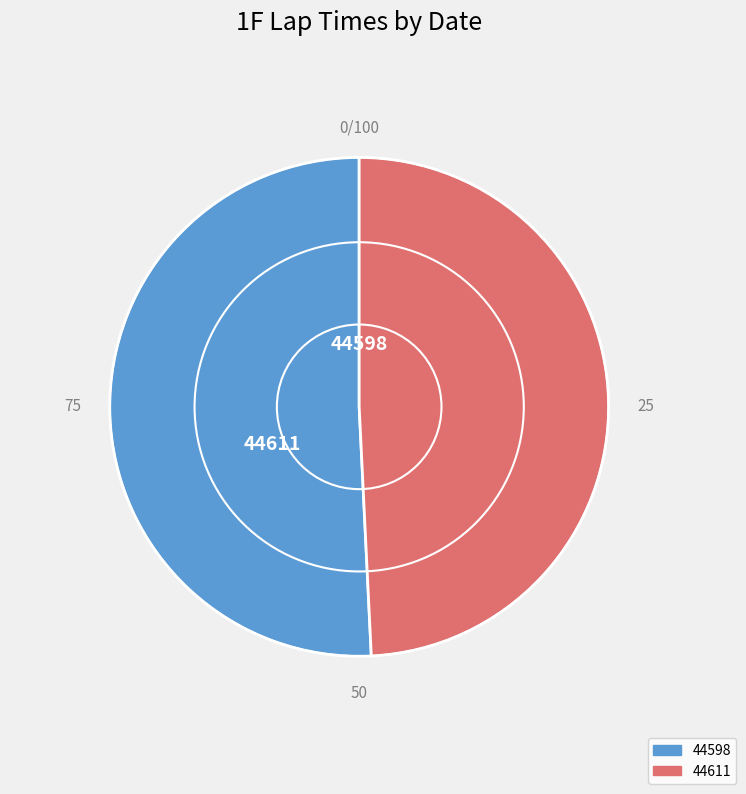

What is the largest slice in the pie chart?

44598